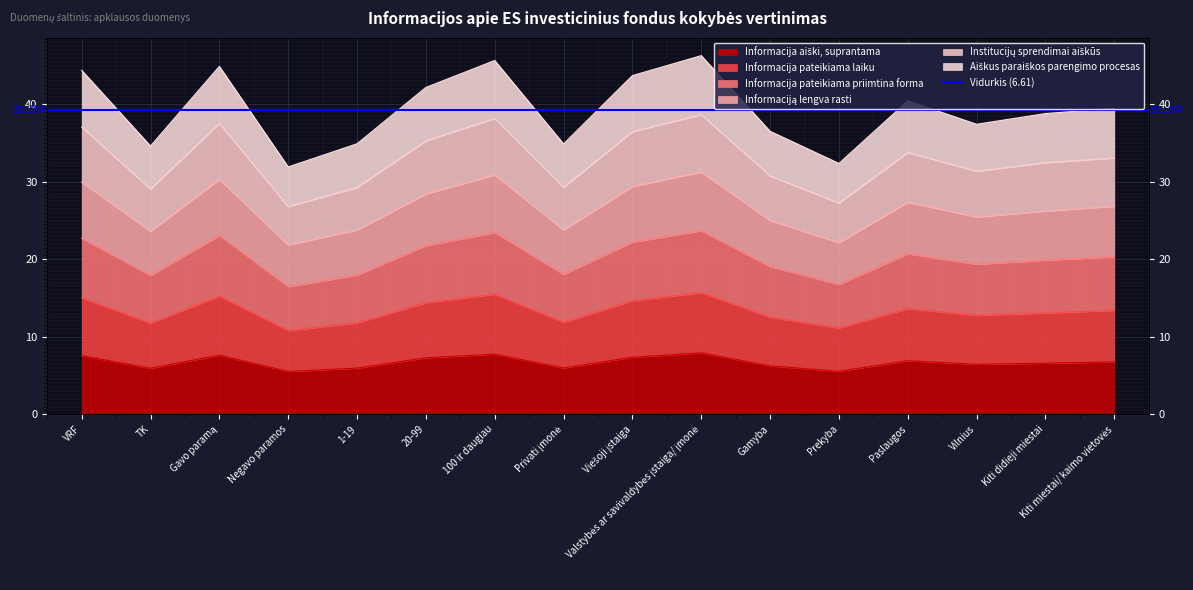

True or false: Informacija pateikiama priimtina forma and Institucijų sprendimai aiškūs cross at least once.

False